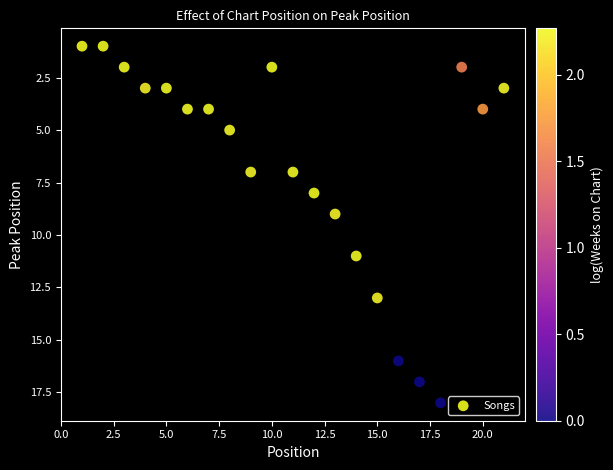

What is the range of Y values (max minus min)?

17